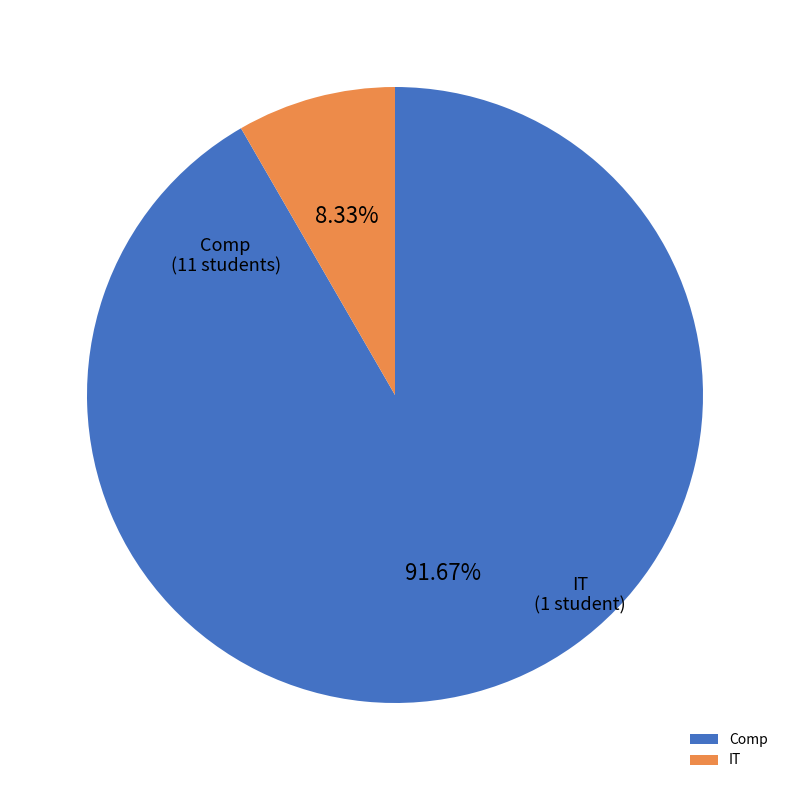

How many slices are in this pie chart?

2